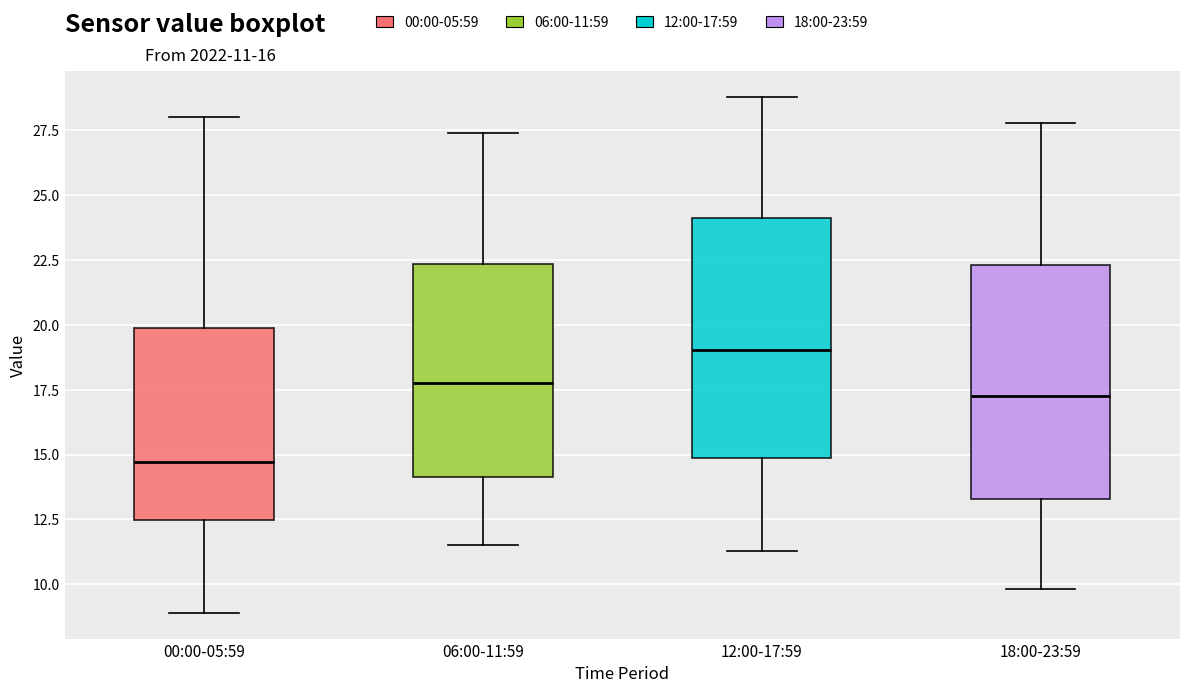

Reading left to right, transcribe this box plot: for each box, give where its median line is, the range the box spans, and where its two whiskers end, as read against the y-axis. The values are not printed on the chart, so give them approximately, as read against the axis.

00:00-05:59: median 14.5, box 12.5 to 20.0, whiskers 9.0 to 28.0
06:00-11:59: median 18.0, box 14.0 to 22.5, whiskers 11.5 to 27.5
12:00-17:59: median 19.0, box 15.0 to 24.0, whiskers 11.5 to 29.0
18:00-23:59: median 17.5, box 13.5 to 22.5, whiskers 10.0 to 28.0